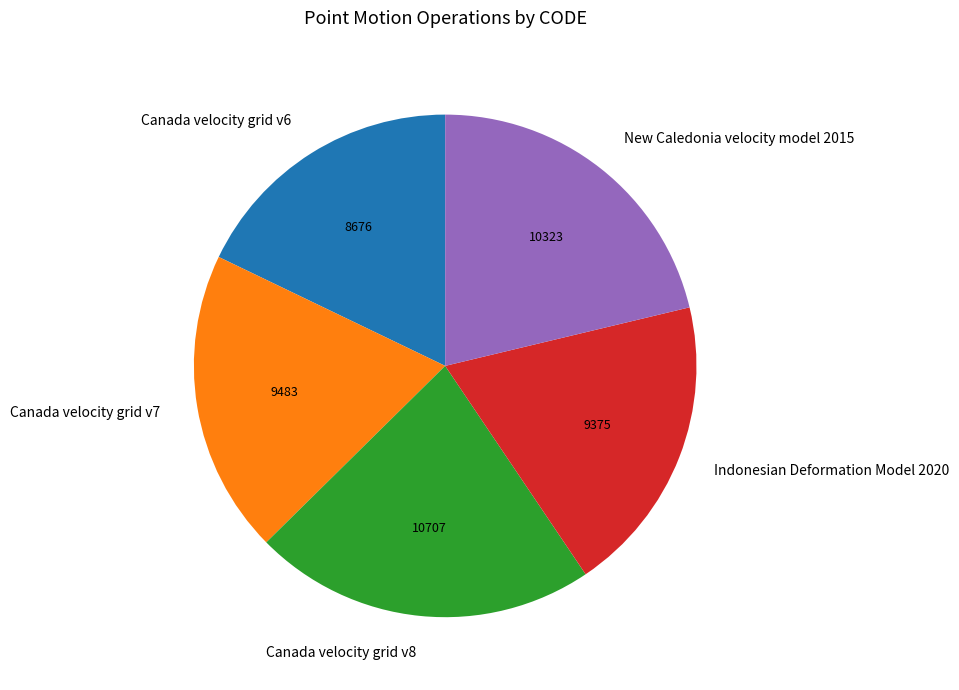

Combined, do New Caledonia velocity model 2015 and Canada velocity grid v6 account for over 50%?

No